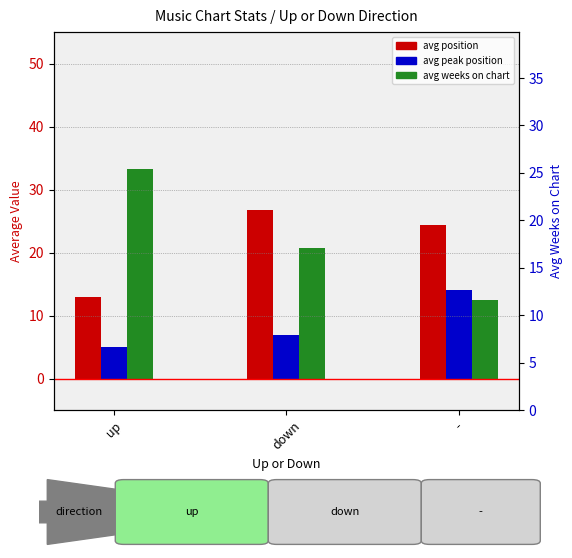

At which label is avg position closest to 19?

-